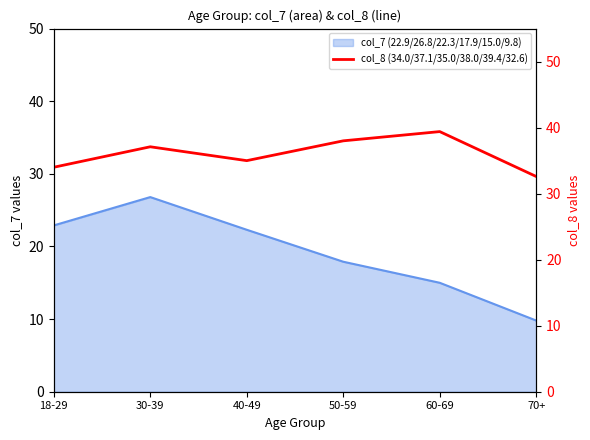

What is the difference between the maximum and minimum values?

6.8